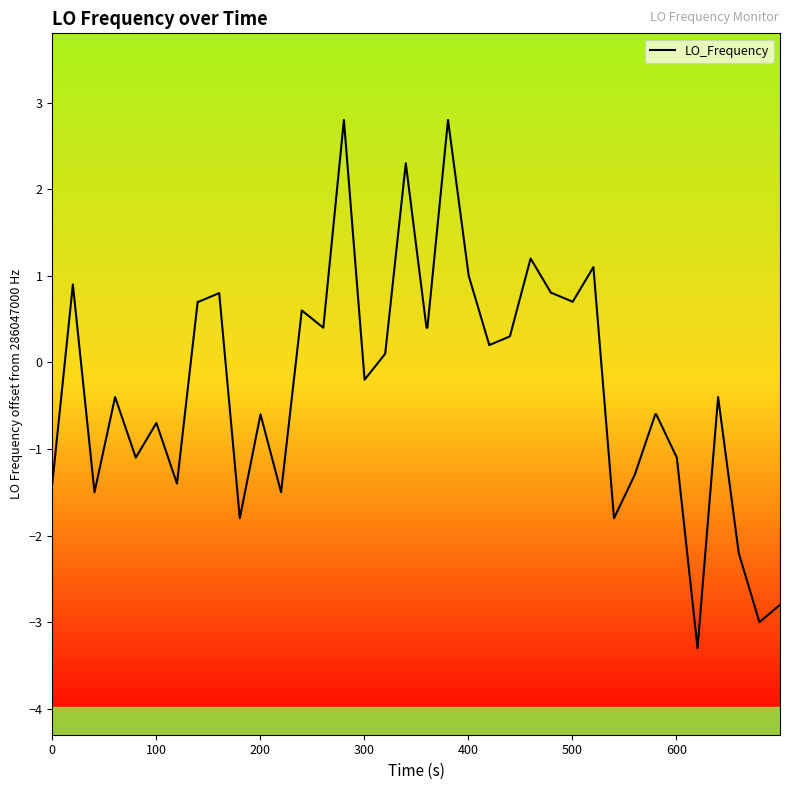

What is the difference between the maximum and minimum values?

6.1